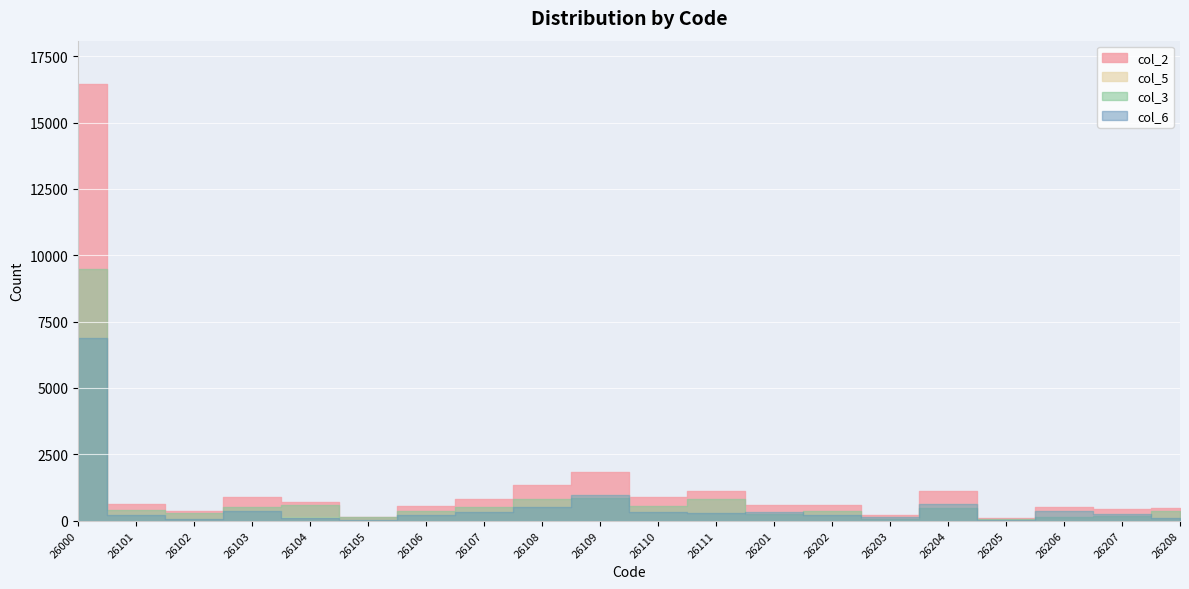

What are all the series names shown in the legend?

col_2, col_5, col_3, col_6